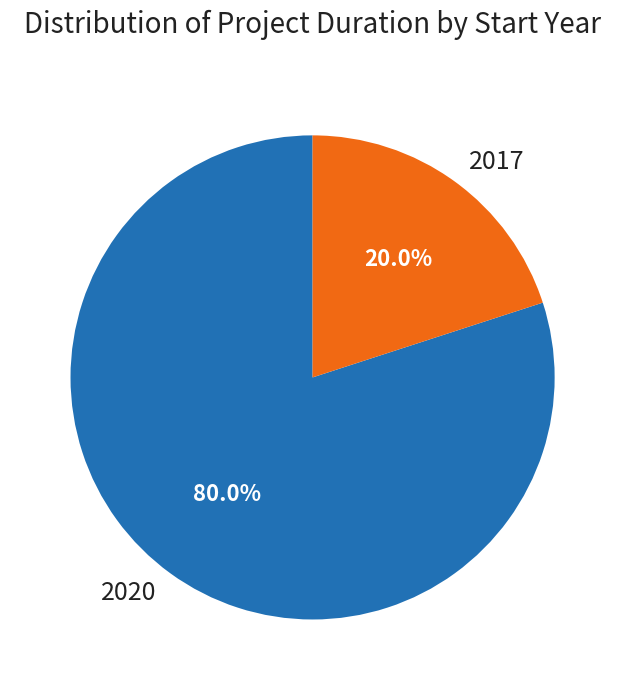

What is the smallest slice in the pie chart?

2017